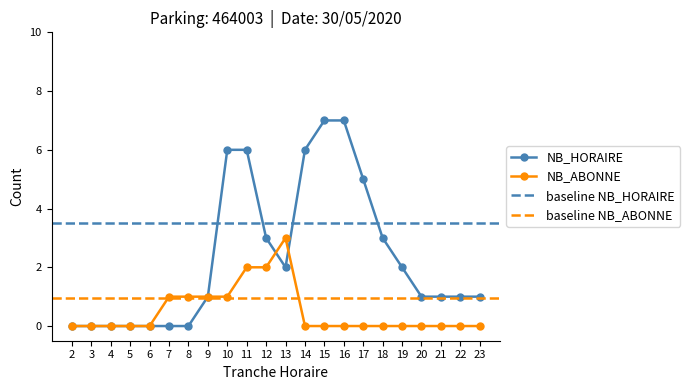

Does the chart have visible grid lines?

No